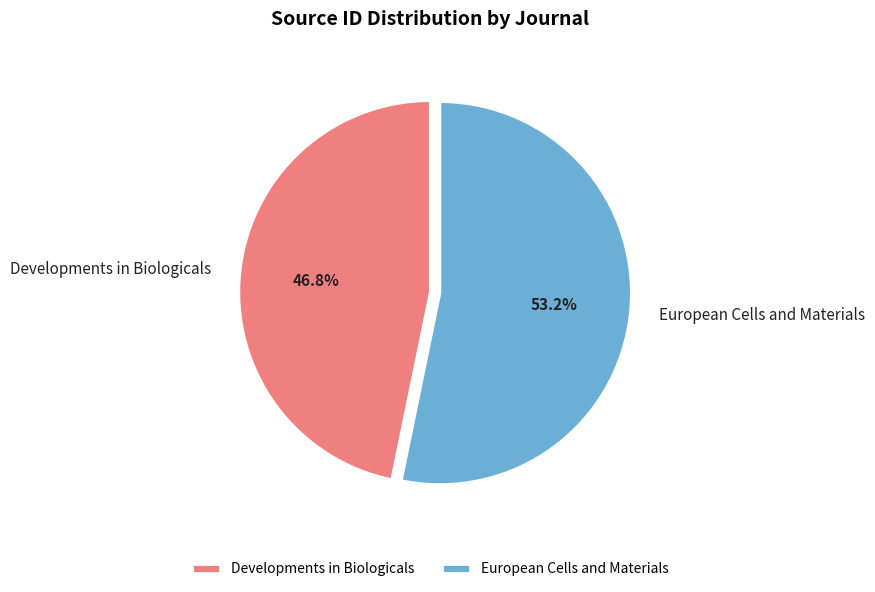

The European Cells and Materials slice represents 53% of the pie. True or false?

True